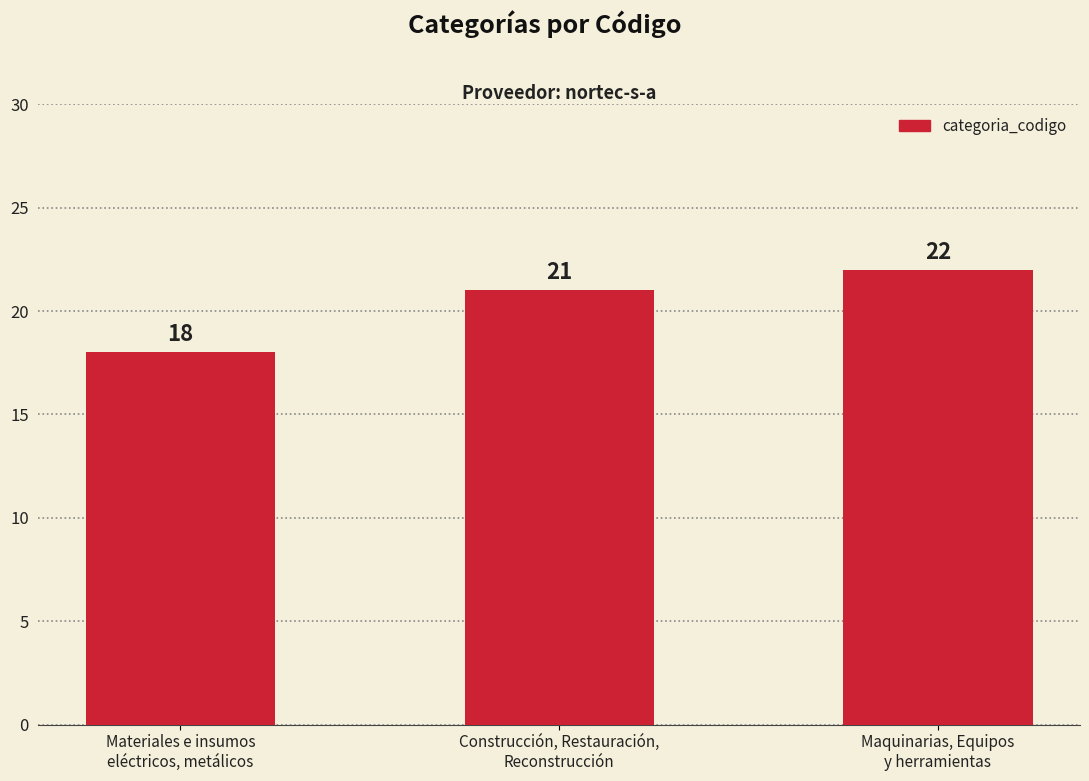

At which category does the chart reach its minimum across all series?

Materiales e insumos
eléctricos, metálicos